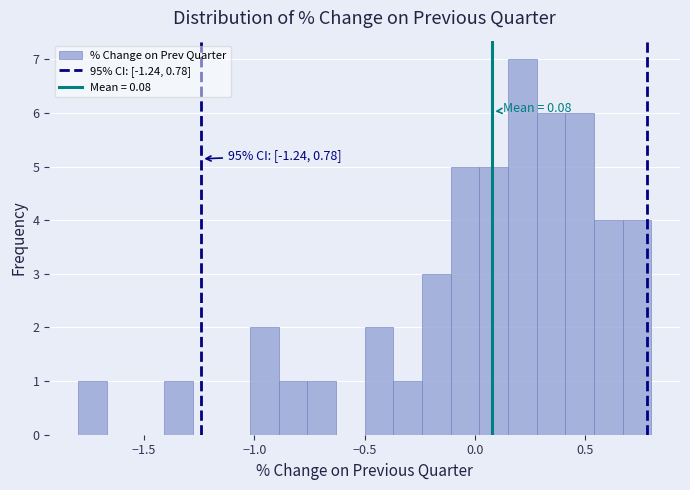

Read against the x-axis, roughly where is the centre of the tallest bar?

0.20